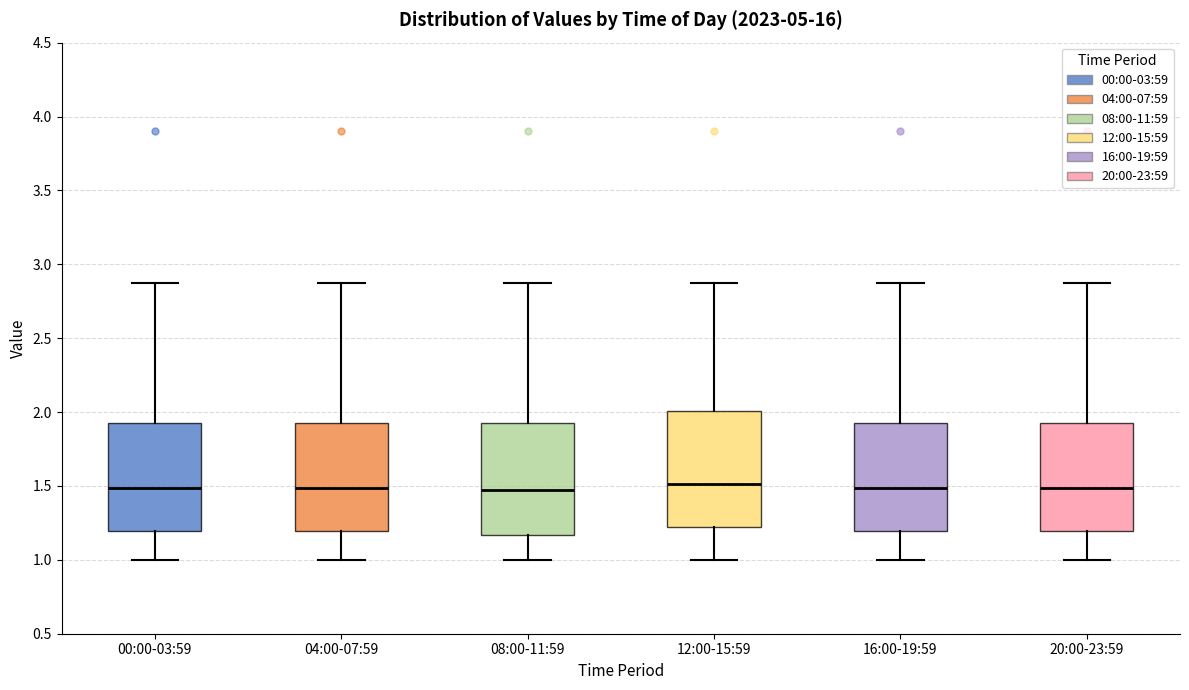

Reading left to right, read every box against the y-axis: the position of its median line, the range the box covers, and the ends of its whiskers. The values are not printed on the chart, so give them approximately, as read against the axis.

00:00-03:59: median 1.50, box 1.20 to 1.95, whiskers 1.00 to 2.85
04:00-07:59: median 1.50, box 1.20 to 1.95, whiskers 1.00 to 2.85
08:00-11:59: median 1.45, box 1.15 to 1.95, whiskers 1.00 to 2.85
12:00-15:59: median 1.50, box 1.20 to 2.00, whiskers 1.00 to 2.85
16:00-19:59: median 1.50, box 1.20 to 1.95, whiskers 1.00 to 2.85
20:00-23:59: median 1.50, box 1.20 to 1.95, whiskers 1.00 to 2.85